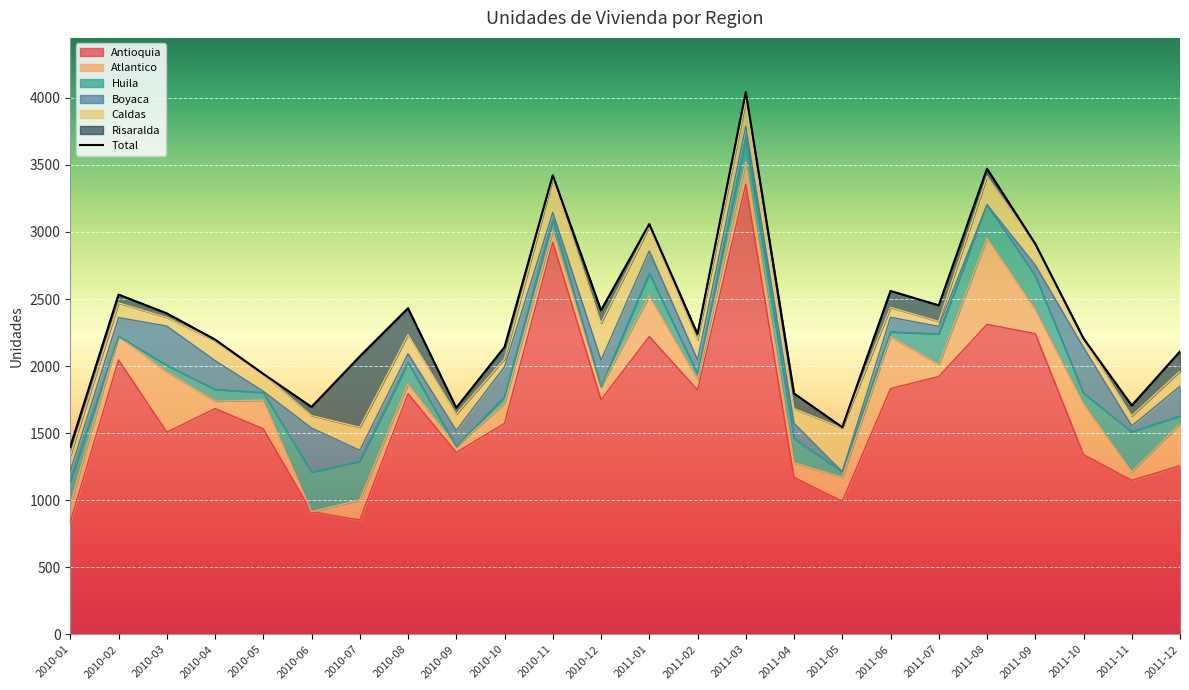

The chart shows a value of 2142 at 2010-10. True or false?

True